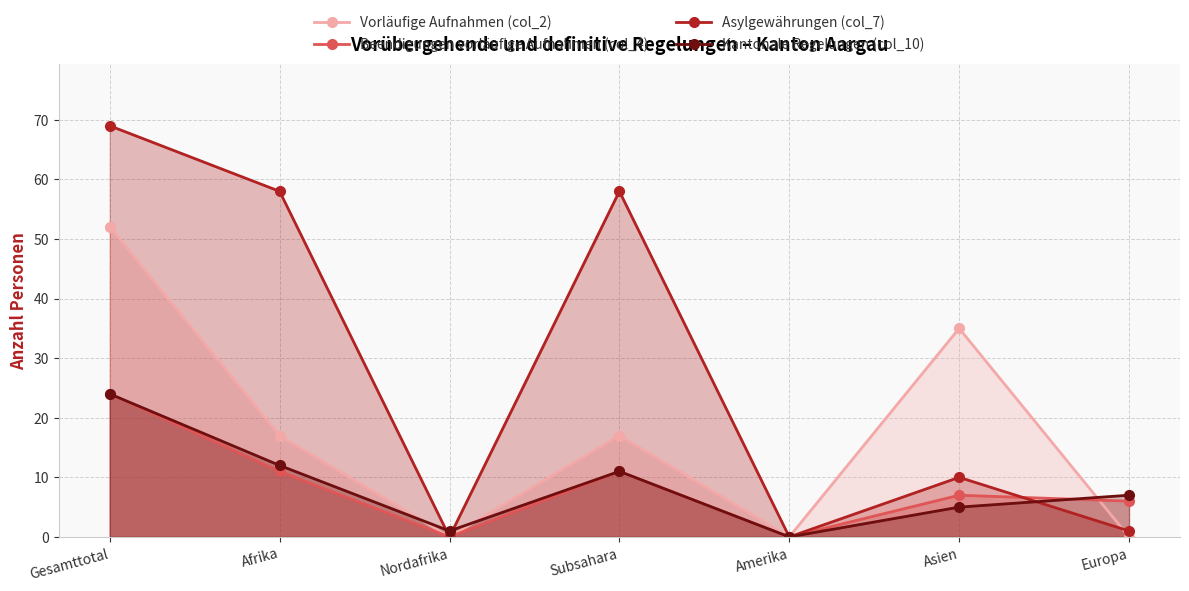

What is the difference between the maximum and minimum values in the Kantonale Regelungen (col_10) series?

24